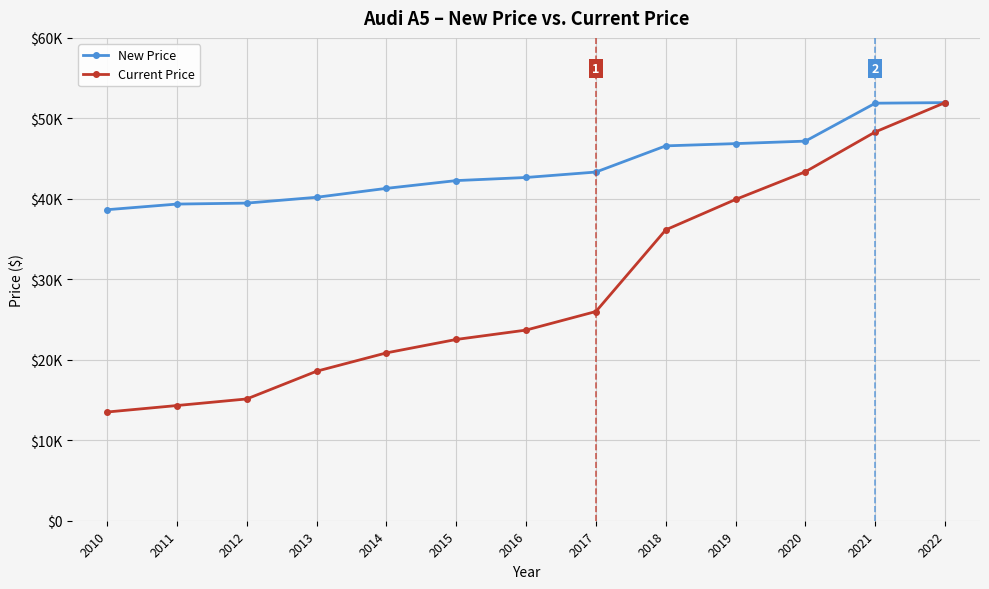

Does the chart have visible grid lines?

Yes